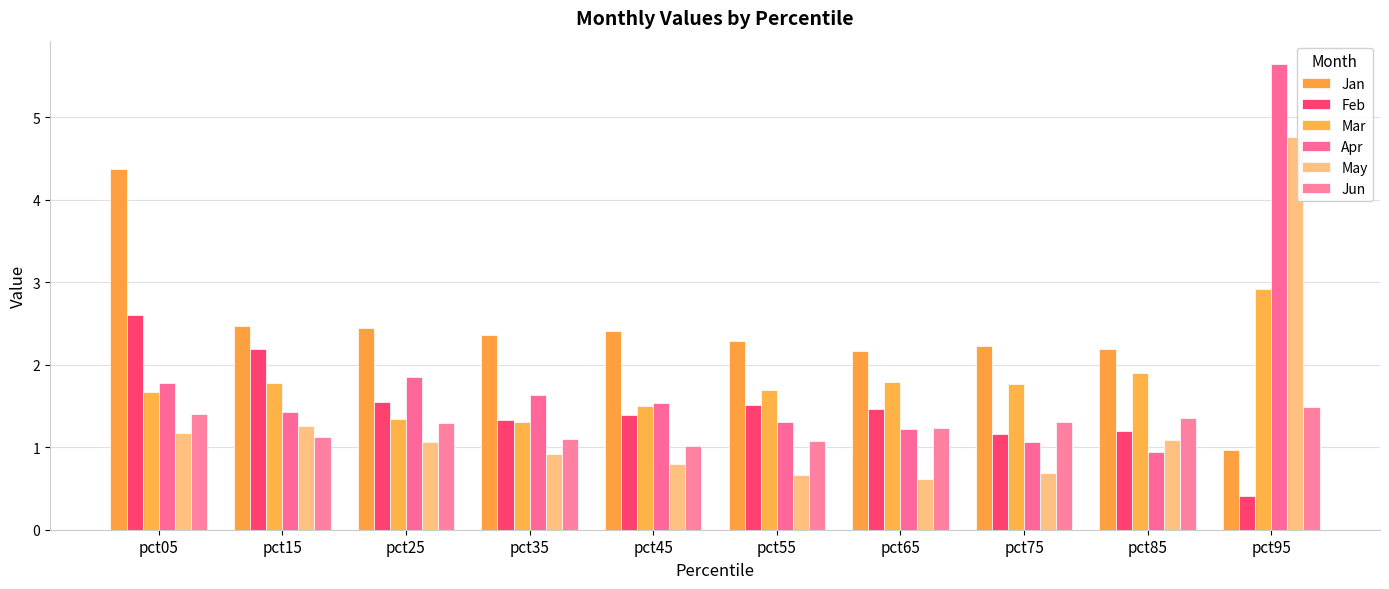

Reading left to right, list all the values displayed in this chart.

Jan: 4.4	2.5	2.5	2.4	2.4	2.3	2.2	2.2	2.2	1.0
Feb: 2.6	2.2	1.6	1.3	1.4	1.5	1.5	1.2	1.2	0.4
Mar: 1.7	1.8	1.3	1.3	1.5	1.7	1.8	1.8	1.9	2.9
Apr: 1.8	1.4	1.8	1.6	1.5	1.3	1.2	1.1	0.9	5.6
May: 1.2	1.3	1.1	0.9	0.8	0.7	0.6	0.7	1.1	4.8
Jun: 1.4	1.1	1.3	1.1	1.0	1.1	1.2	1.3	1.4	1.5